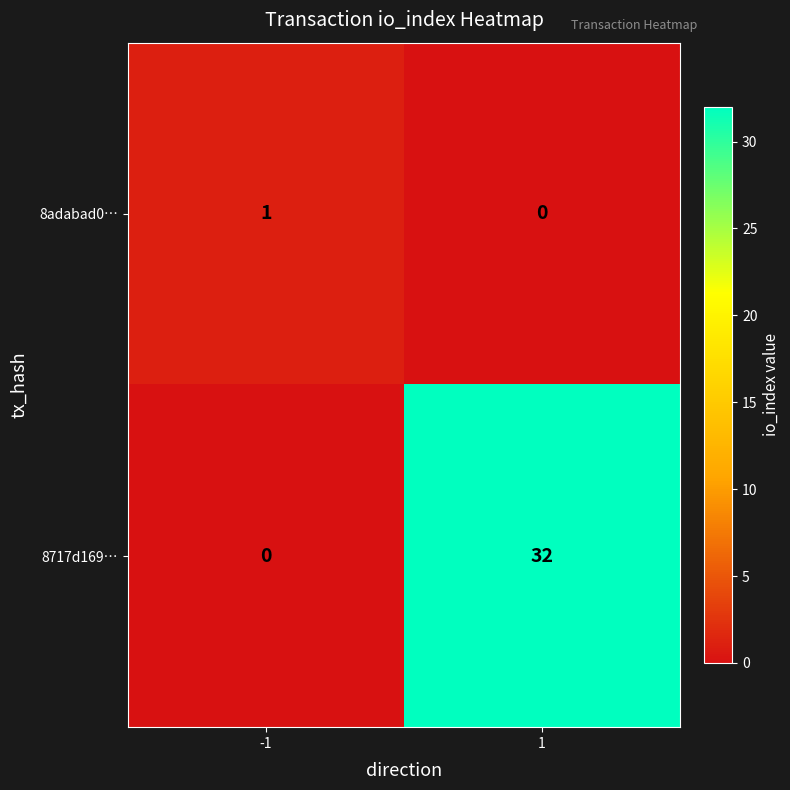

True or false: 8adabad0… has a value of -1 at 1.

False